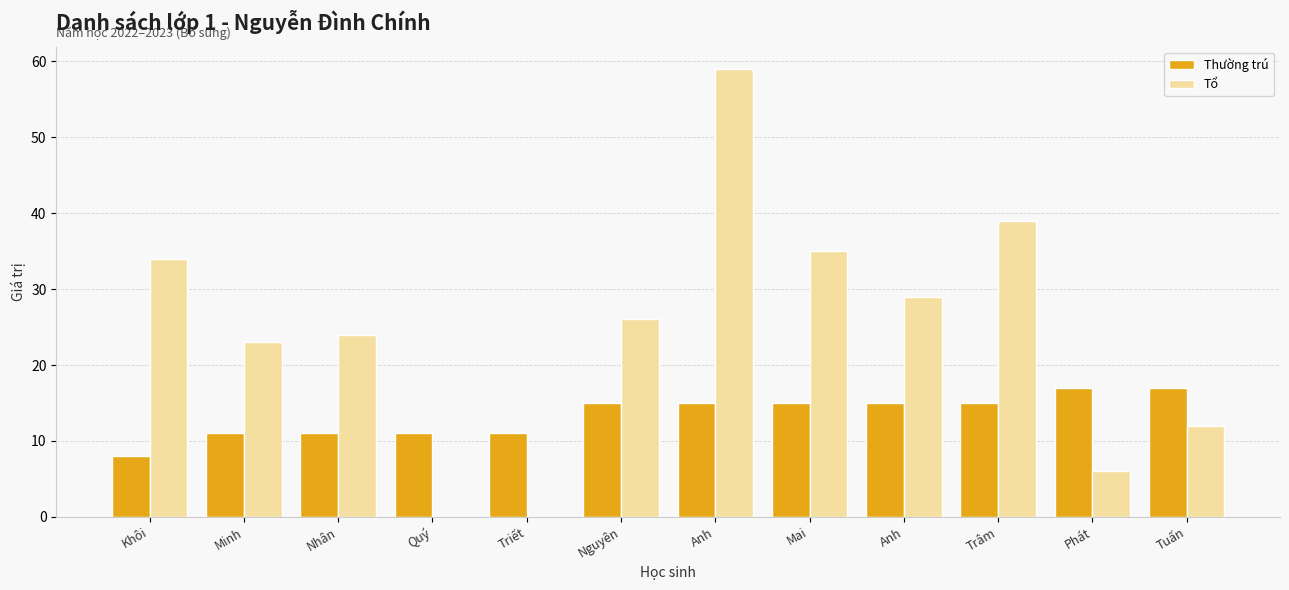

Which series has the largest total across all categories?

Tổ